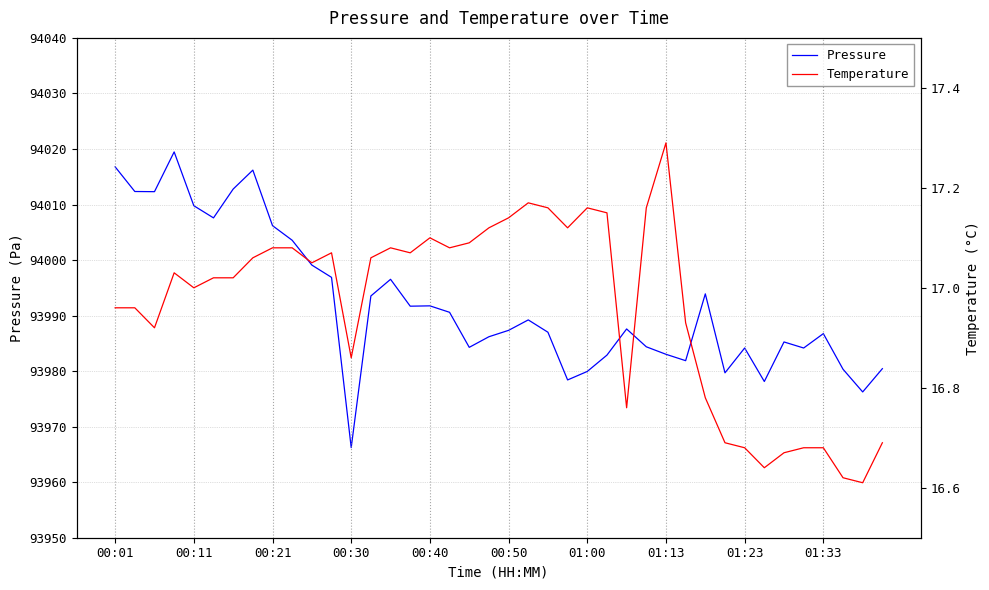

What is the lowest value of the Temperature series?

16.6